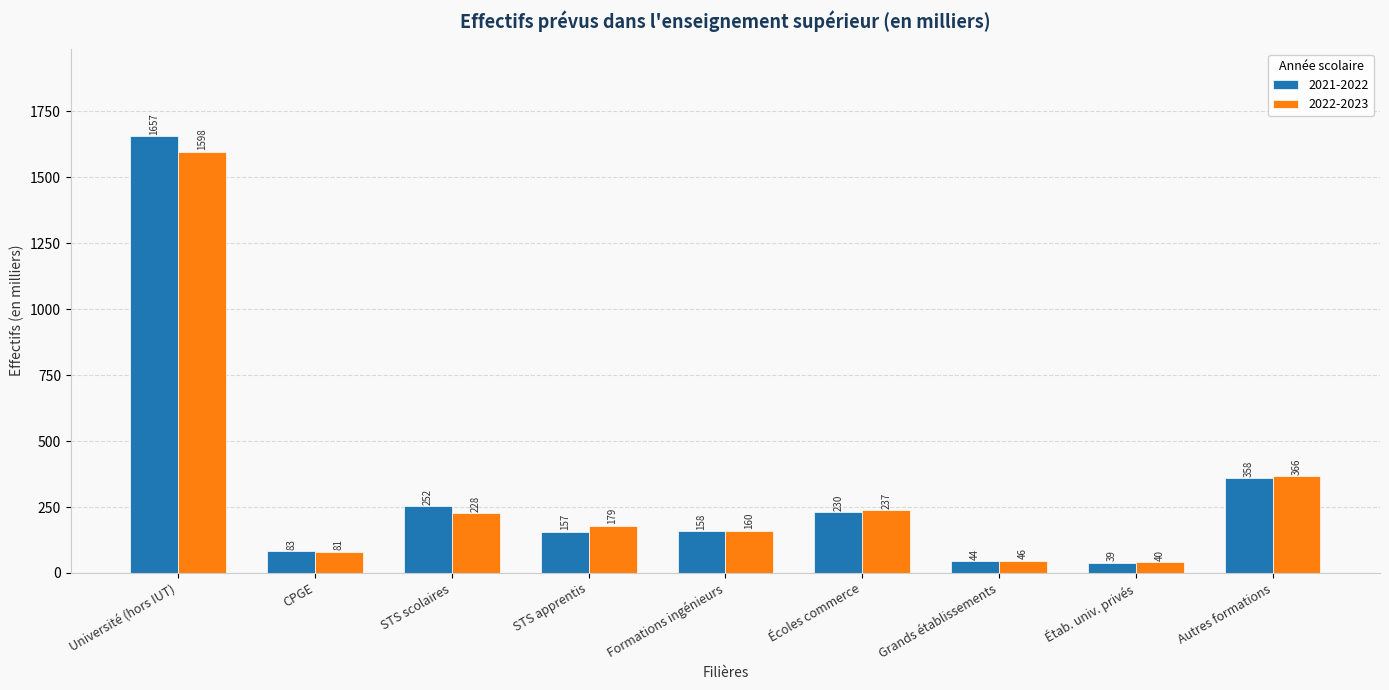

How many groups of bars are there?

9